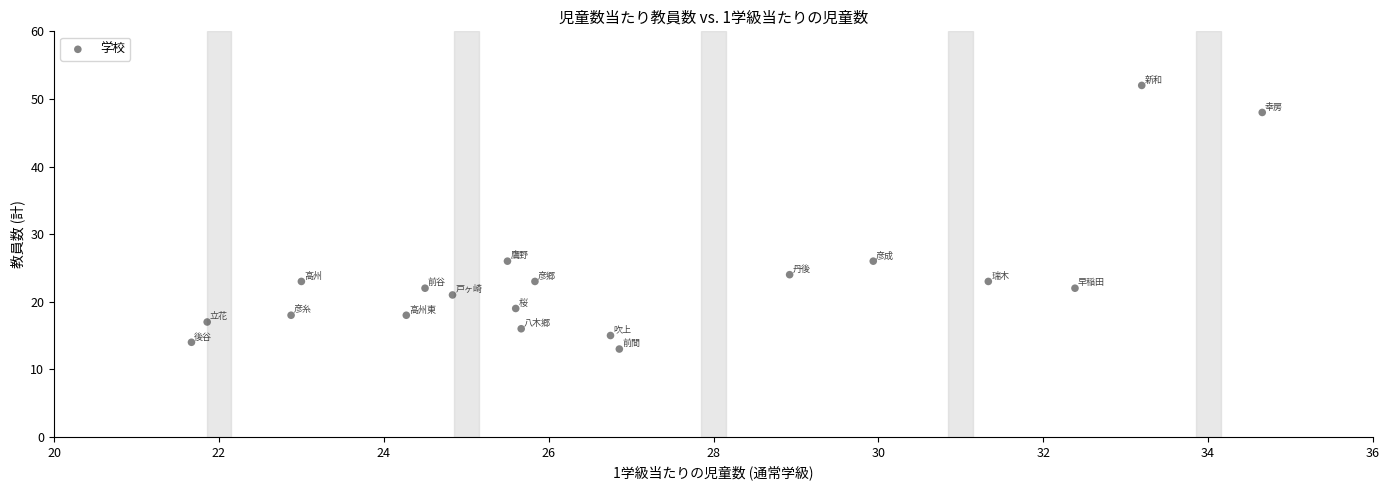

What is the range of Y values (max minus min)?

39